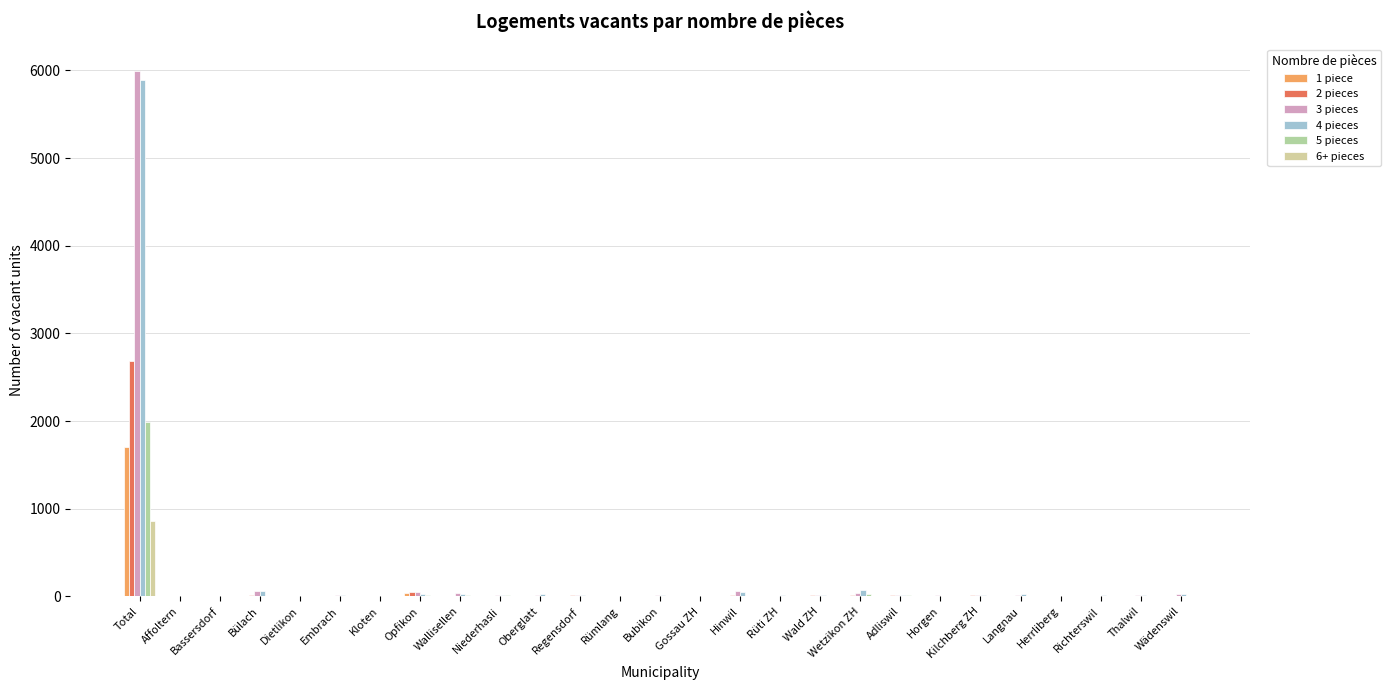

Reading left to right, what are all the values shown in this chart?

1 piece: 1706	0	0	4	0	0	3	37	6	0	1	5	0	0	2	2	0	4	2	2	2	8	2	1	1	0	3
2 pieces: 2683	1	0	13	0	4	5	50	6	4	2	13	4	4	2	14	2	9	18	13	6	13	6	4	0	1	3
3 pieces: 5998	6	8	56	2	11	6	44	37	19	9	14	7	18	2	60	2	16	37	18	11	18	12	1	4	9	22
4 pieces: 5894	8	5	57	1	18	8	29	26	13	24	13	5	12	4	51	10	13	70	9	6	11	26	6	10	11	26
5 pieces: 1983	3	4	4	6	3	5	12	10	10	2	7	1	7	0	6	1	6	27	9	3	3	8	2	2	4	6
6+ pieces: 855	1	4	3	0	0	0	3	4	1	2	0	1	1	0	2	0	2	3	2	2	1	2	2	0	0	2